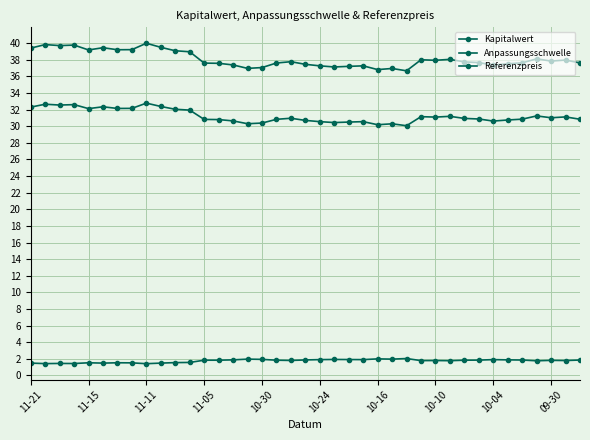

Count the number of data series in this chart.

3